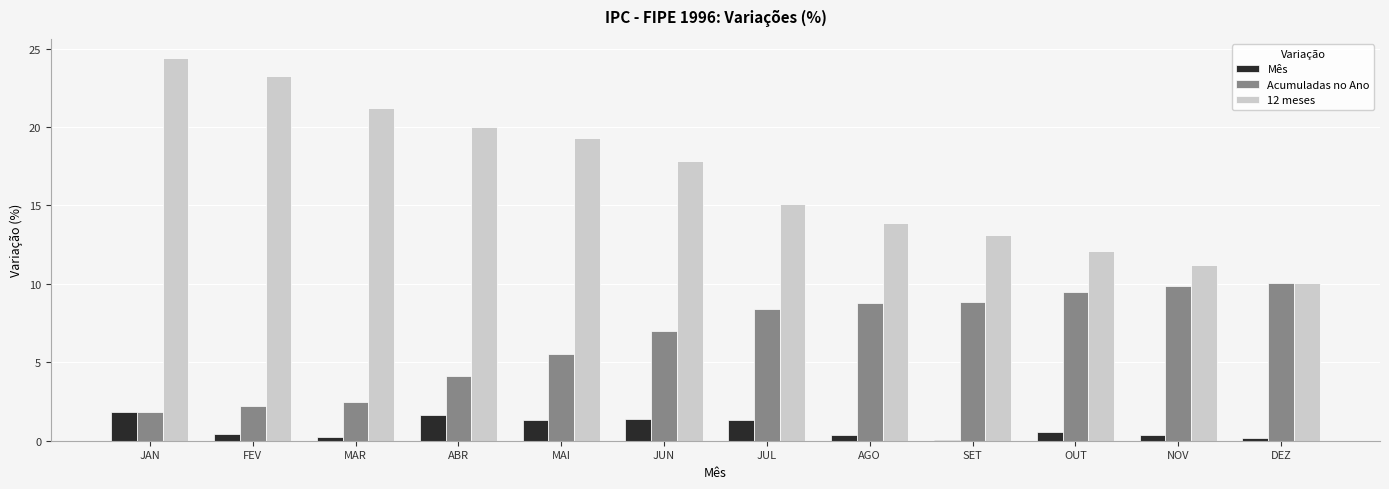

What are all the series names shown in the legend?

Mês, Acumuladas no Ano, 12 meses